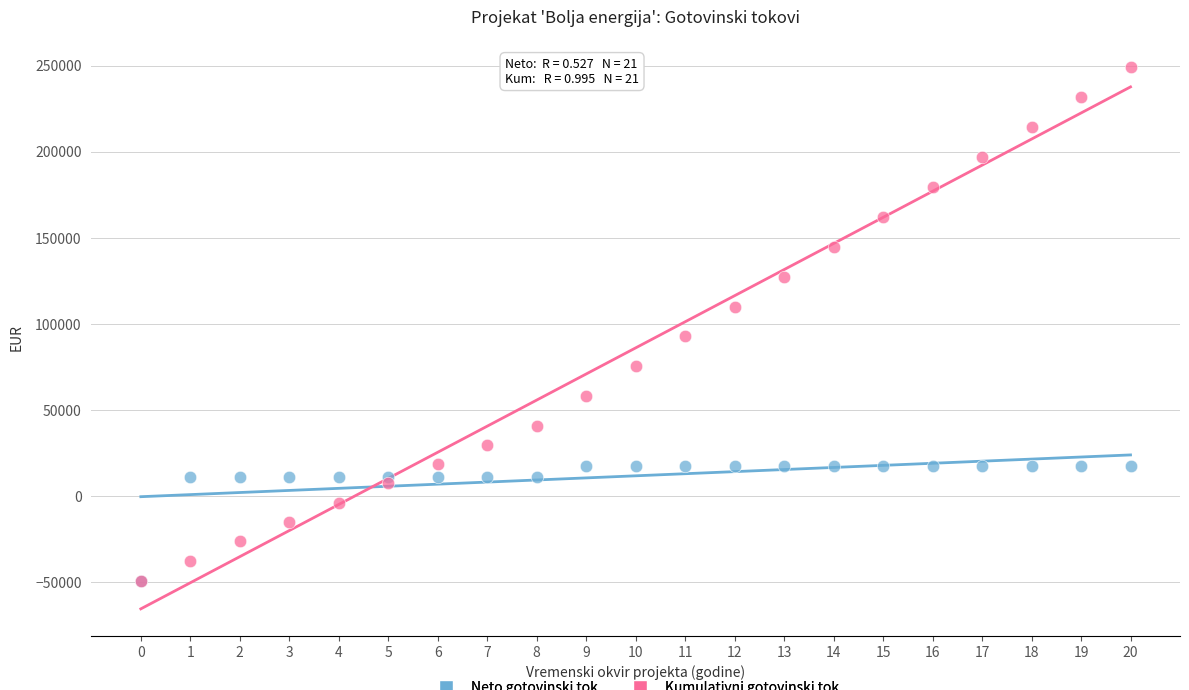

What are all the series names shown in the legend?

Neto gotovinski tok, Kumulativni gotovinski tok